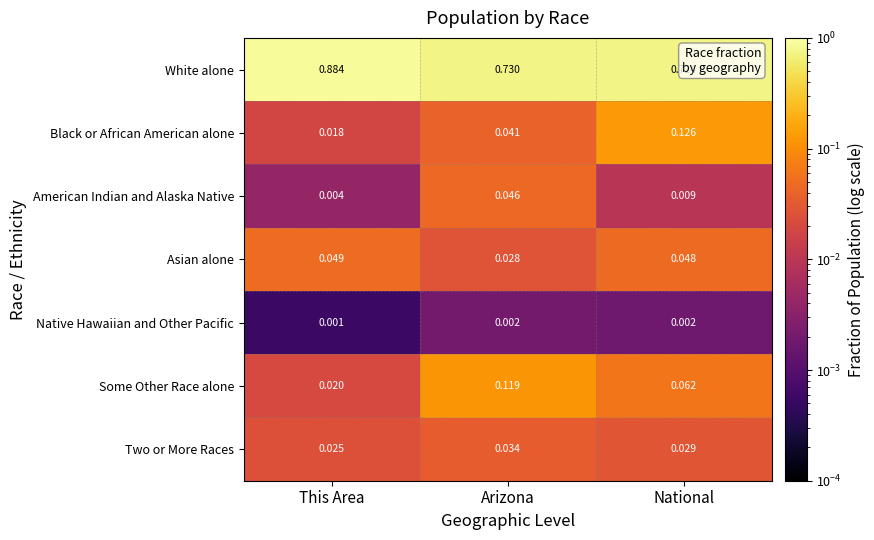

Which series has the largest range (max minus min)?

White alone